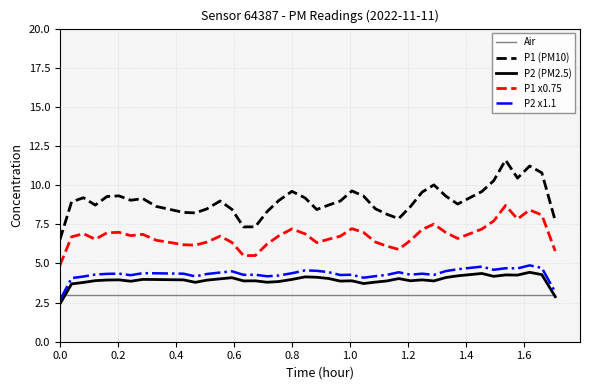

What is the smallest value displayed?

2.4